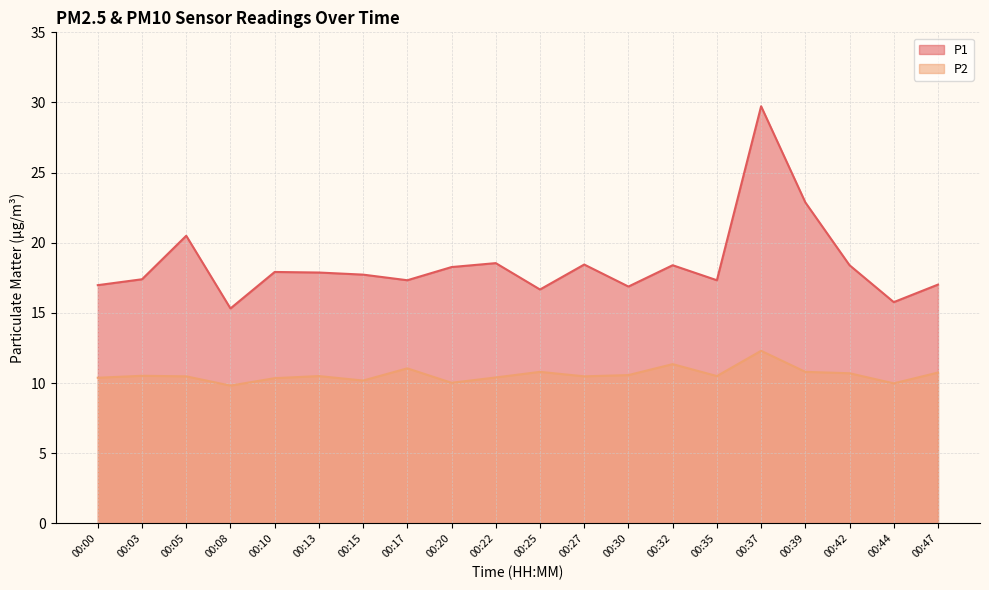

How many categories are shown in the chart?

20